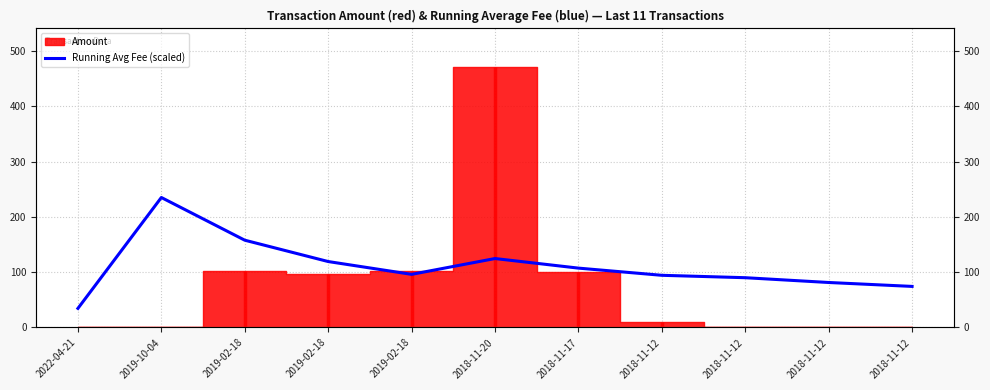

What is the value of the 6th point from the left?

124.7